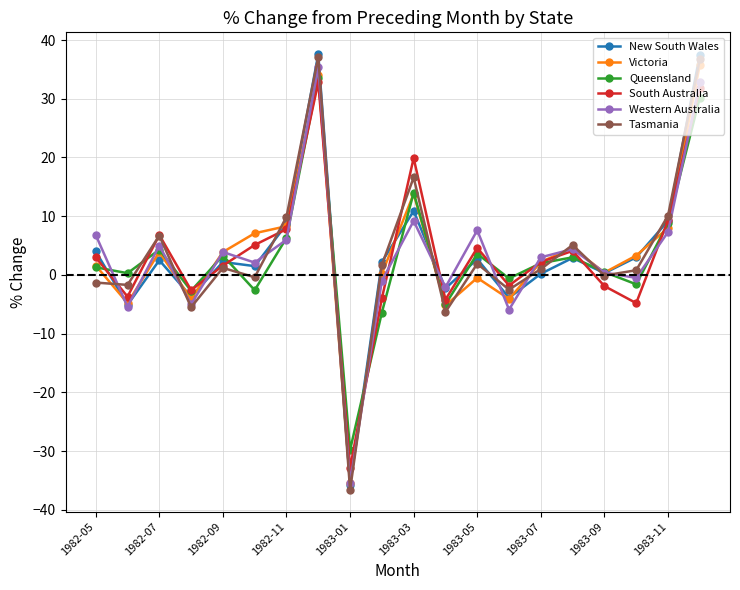

What is the value of the South Australia point at the 13th from the left?

4.6